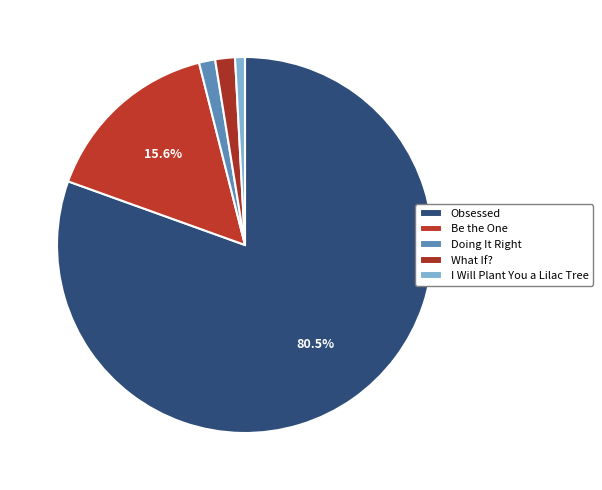

To the nearest percent, what percentage of the pie is Be the One?

16%